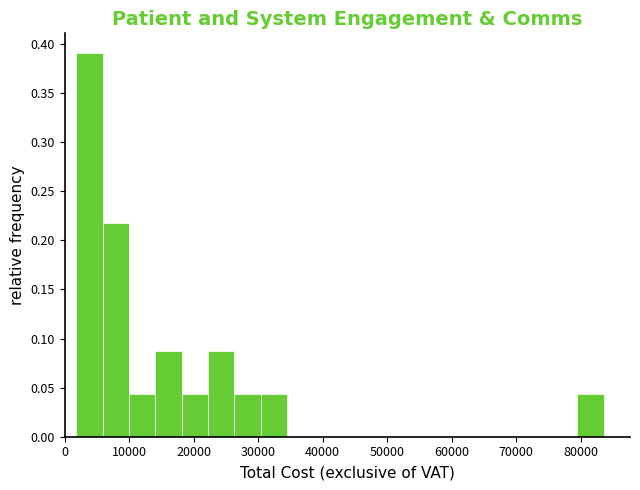

Reading left to right, transcribe this chart: for each bar, give the range it covers on the x-axis and its height. Neither the bar edges nor the heights are printed on the chart, so give them approximately, as read against the axes.

2000 to 6000: 0.390
6000 to 10000: 0.215
10000 to 14000: 0.045
14000 to 18000: 0.085
18000 to 22000: 0.045
22000 to 26000: 0.085
26000 to 30000: 0.045
30000 to 35000: 0.045
35000 to 39000: 0
39000 to 43000: 0
43000 to 47000: 0
47000 to 51000: 0
51000 to 55000: 0
55000 to 59000: 0
59000 to 63000: 0
63000 to 67000: 0
67000 to 71000: 0
71000 to 75000: 0
75000 to 79000: 0
79000 to 84000: 0.045